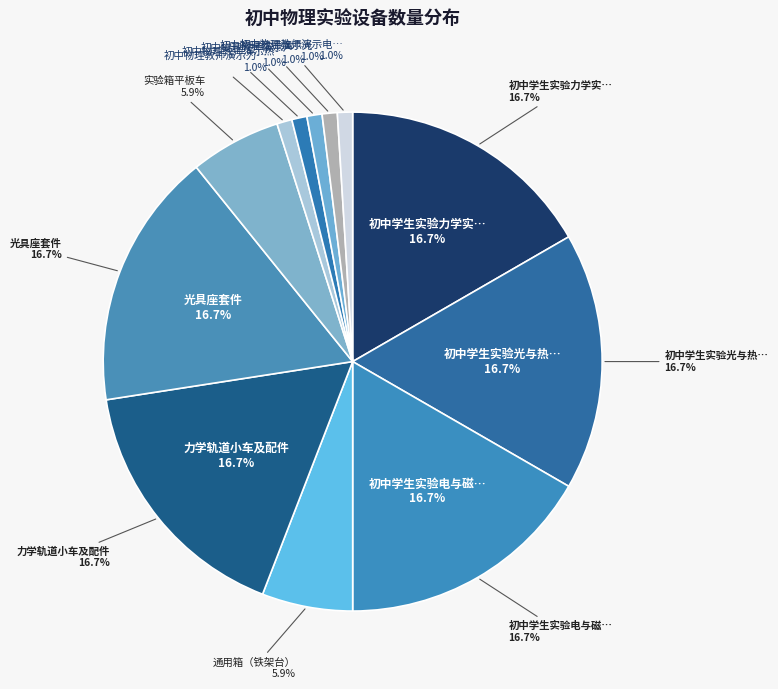

How many segments does this pie chart have?

12